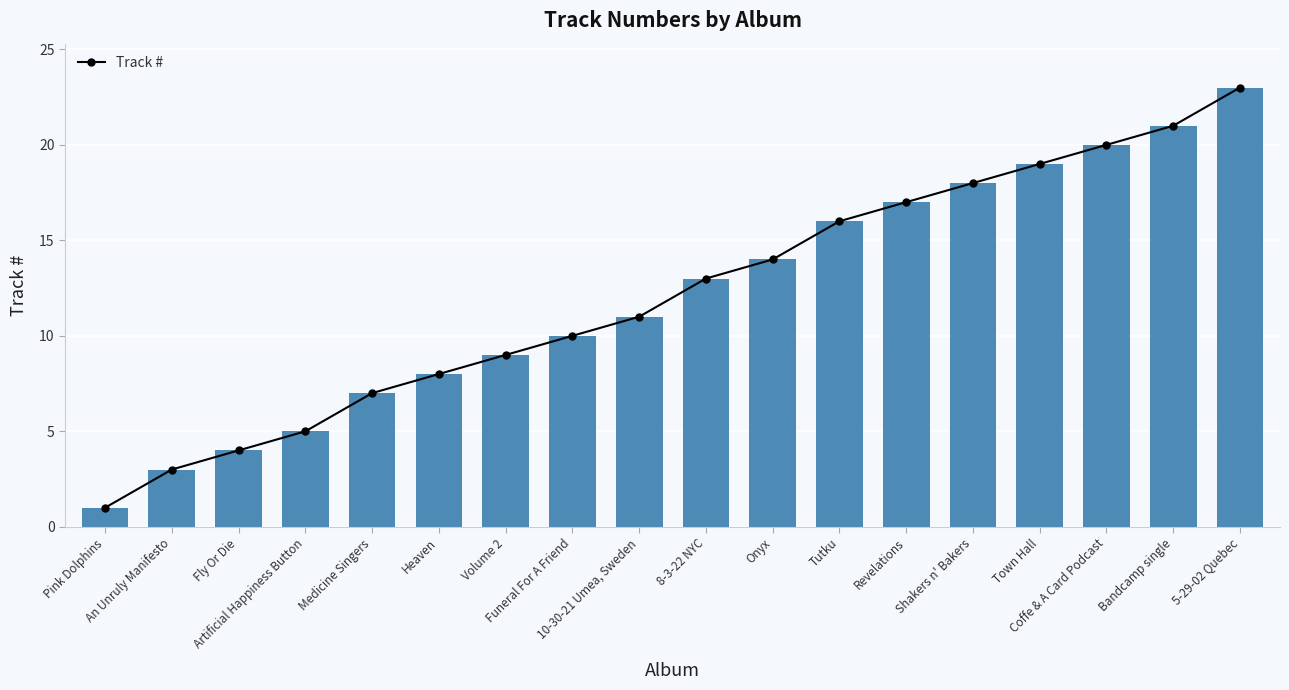

How many bars are there in total?

18